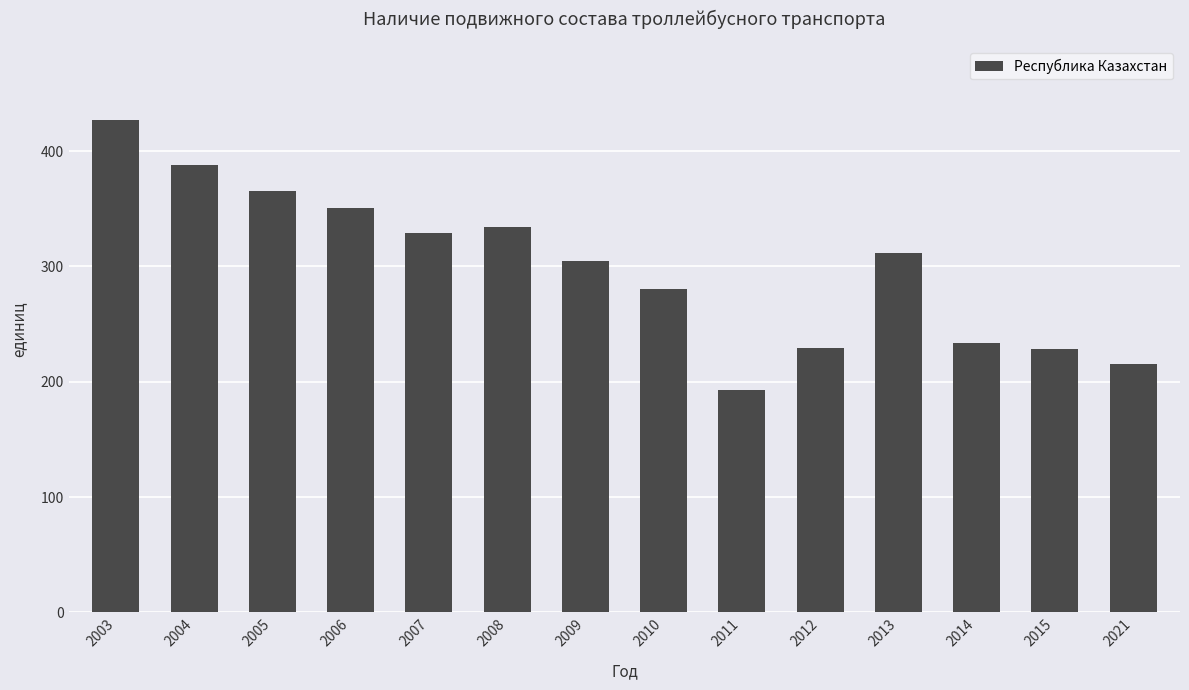

Read the value at 2005, to the nearest 50.

350